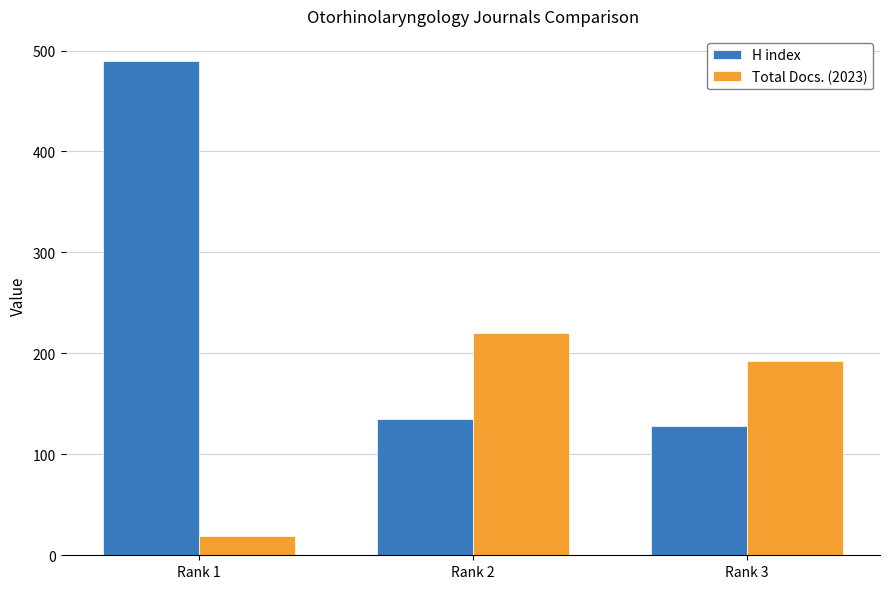

At which label does Total Docs. (2023) first exceed 192?

Rank 2